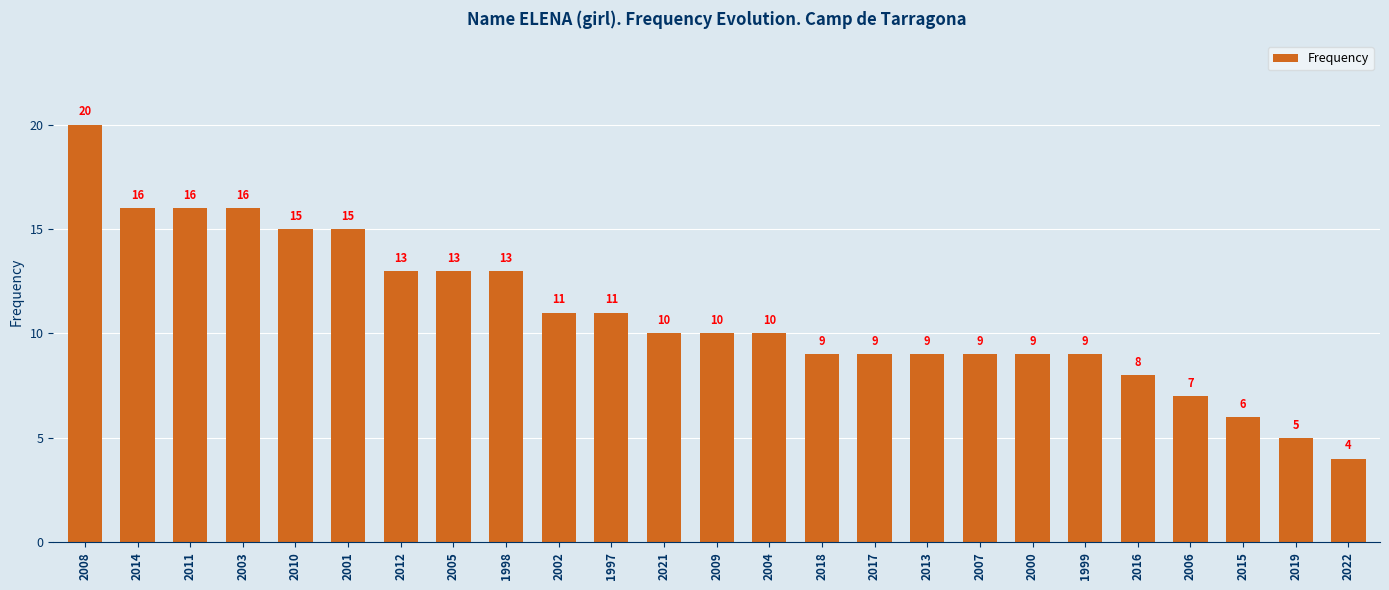

How many values are below 10?

11